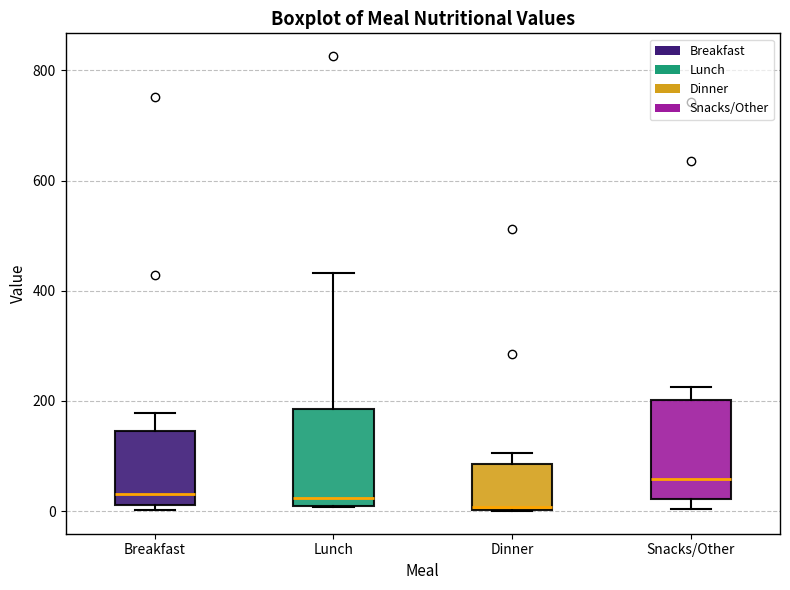

Where does the median line of the box for Snacks/Other sit on the y-axis? The values are not printed on the chart, so give them approximately, as read against the axis.

60